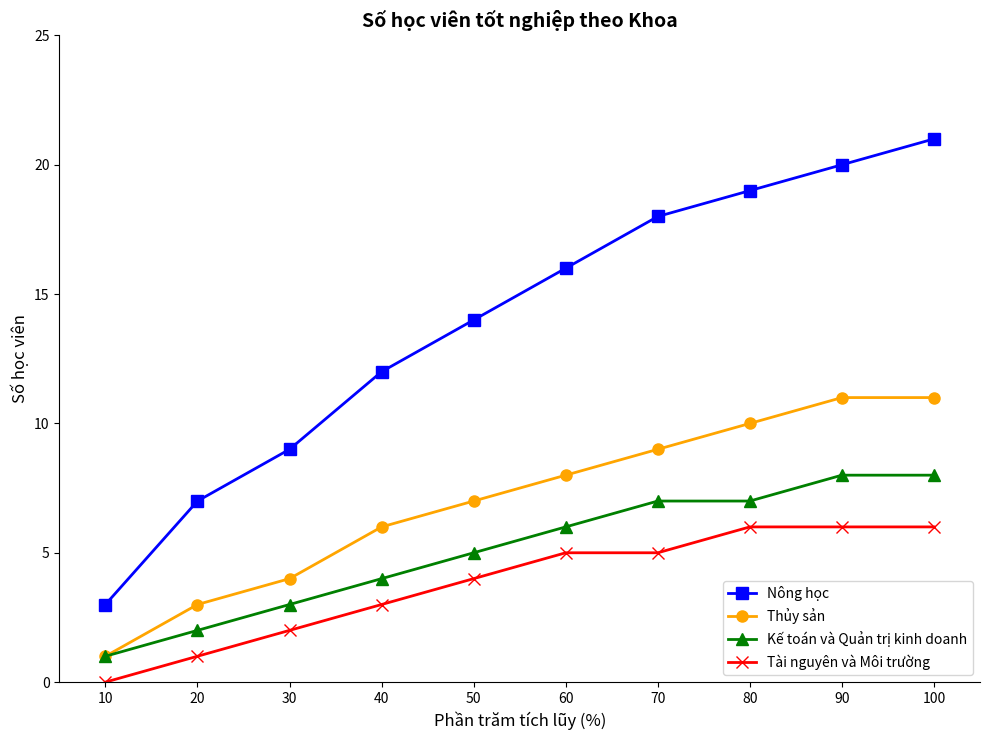

Which series changed the most between 10 and 60?

Nông học